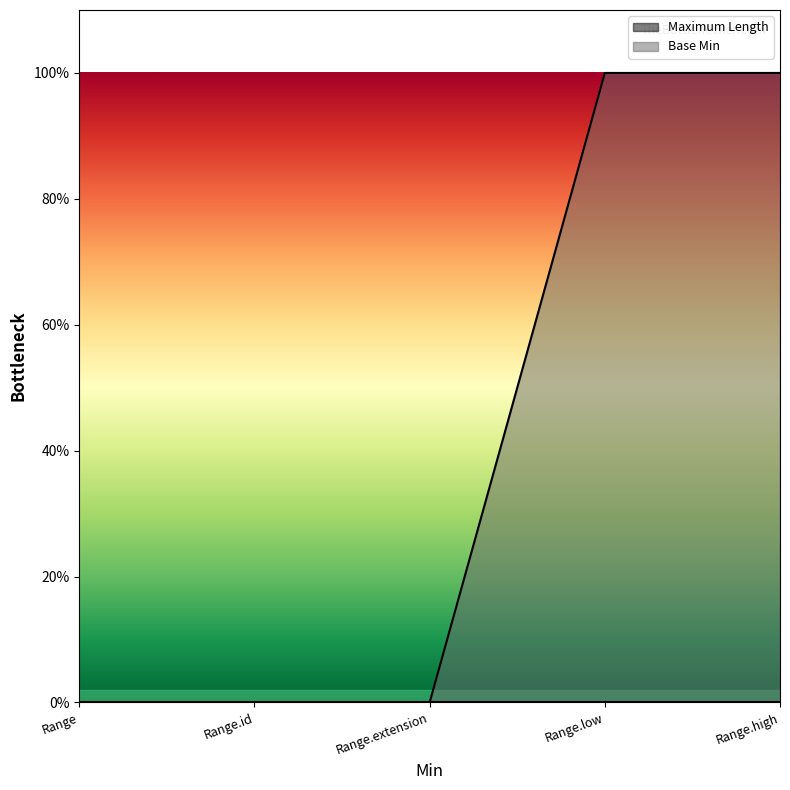

Does the chart display data point markers on the line(s)?

No